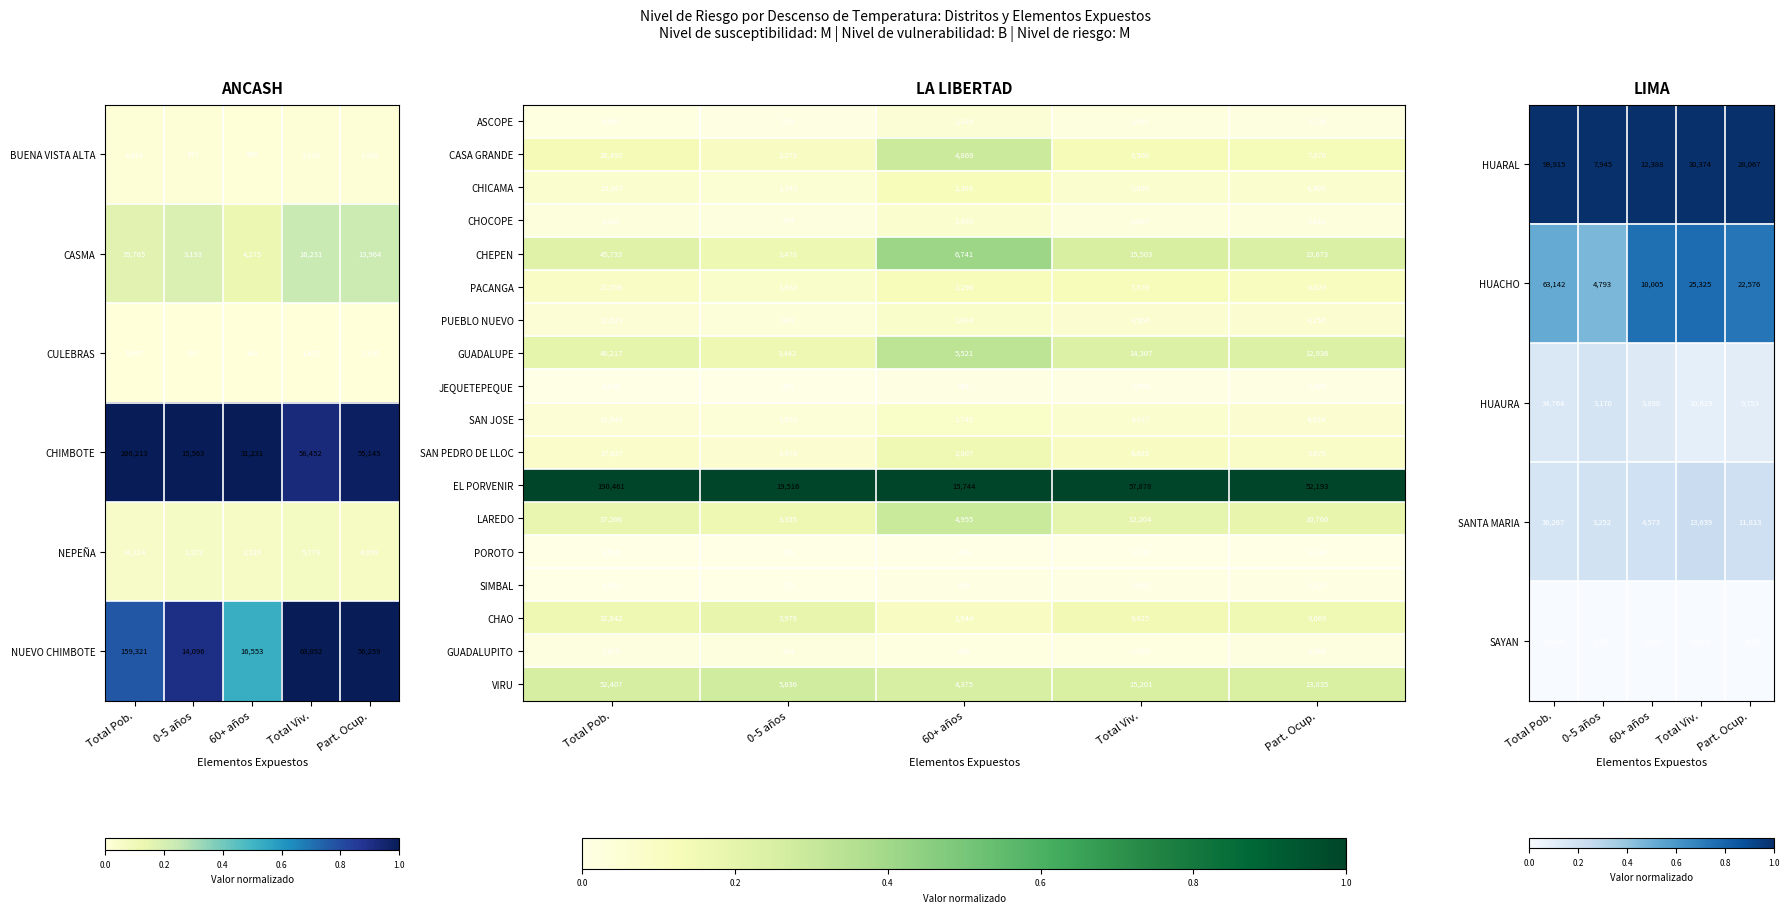

True or false: GUADALUPE has a value of 40217 at Total Pob..

True